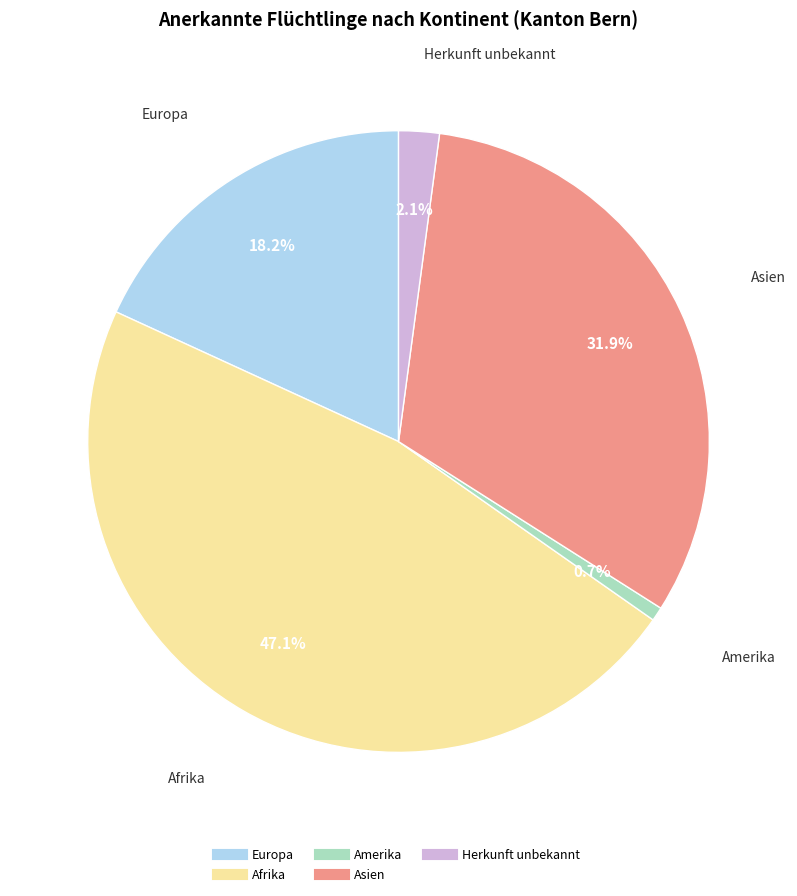

Rank the categories by value from lowest to highest.

Amerika, Herkunft unbekannt, Europa, Asien, Afrika